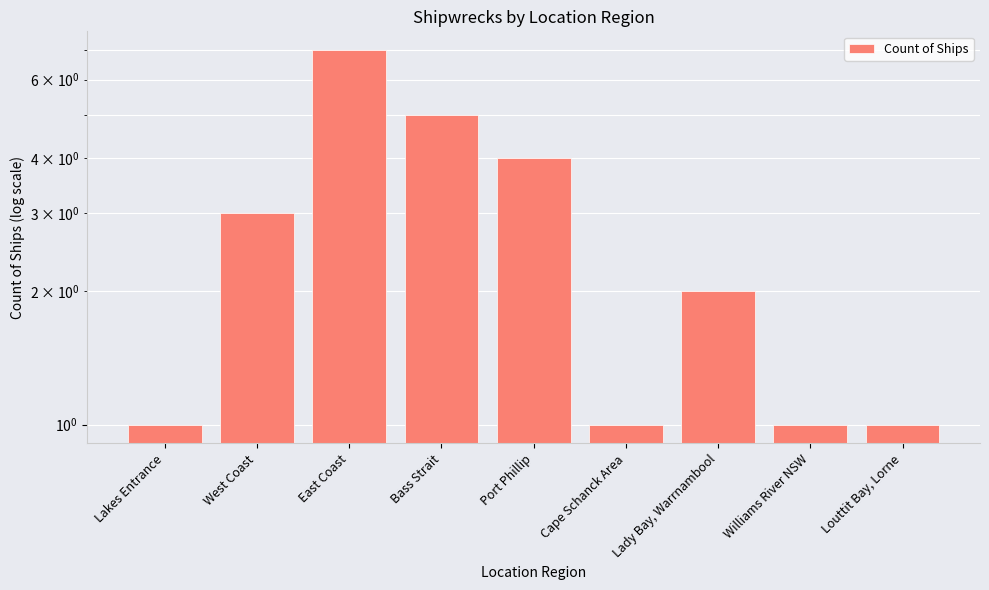

Which category has the highest value across all series?

East Coast